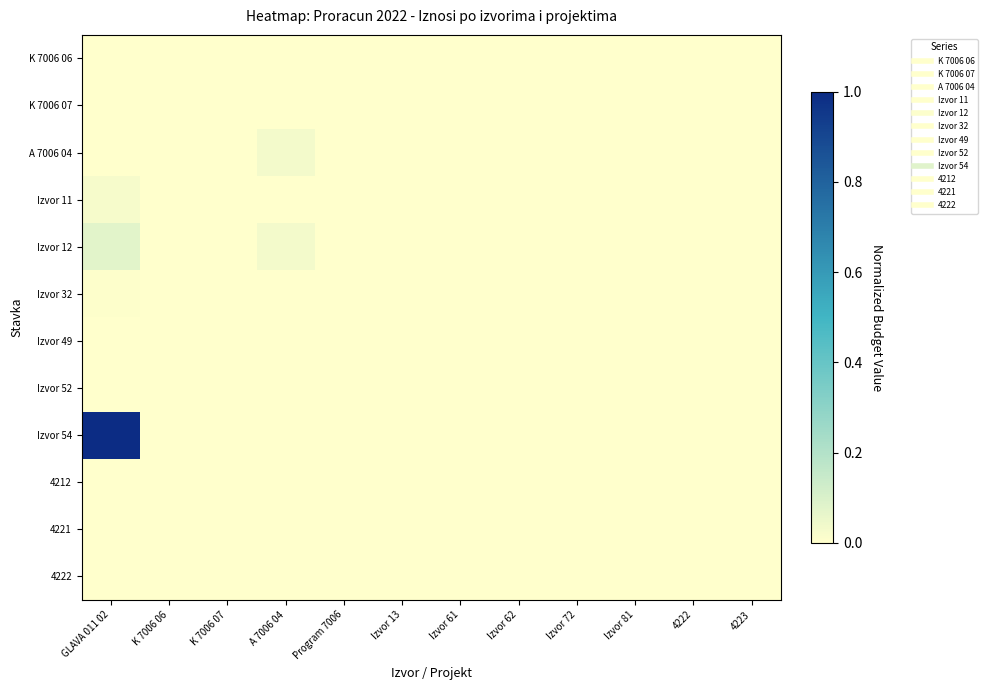

Count the number of categories in the chart.

12